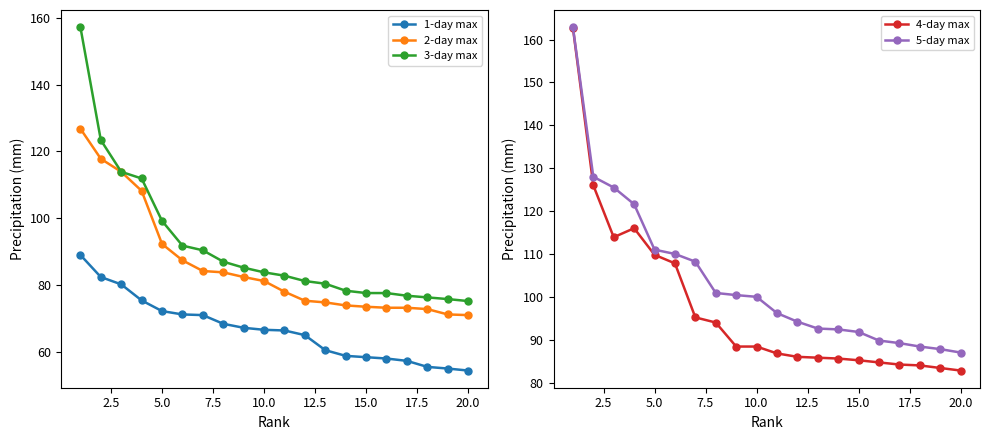

What is the maximum value for 4-day max?

162.8